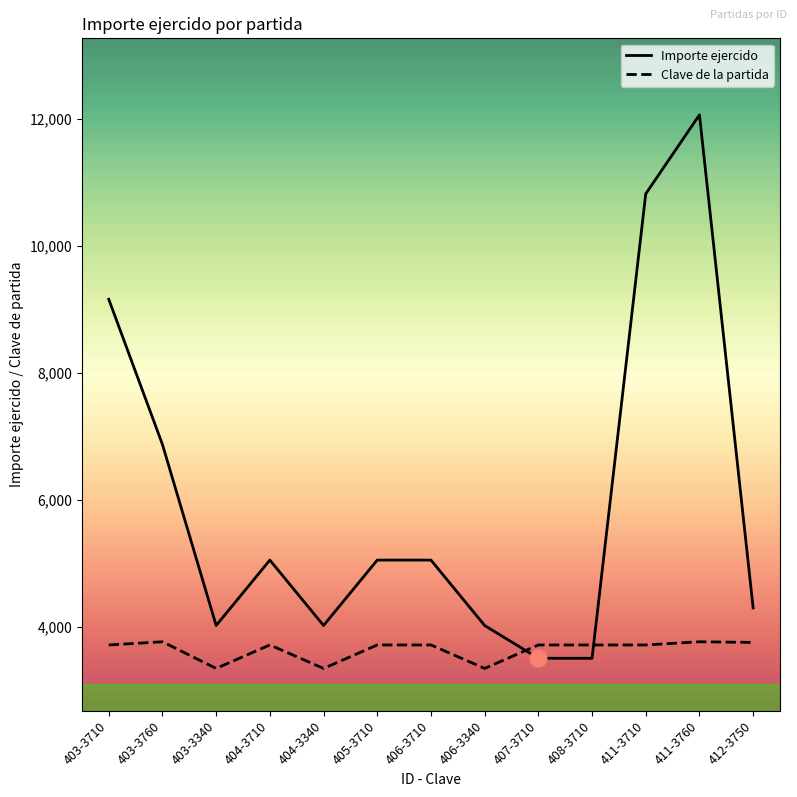

Between 405-3710 and 411-3760, which series saw the biggest shift?

Importe ejercido